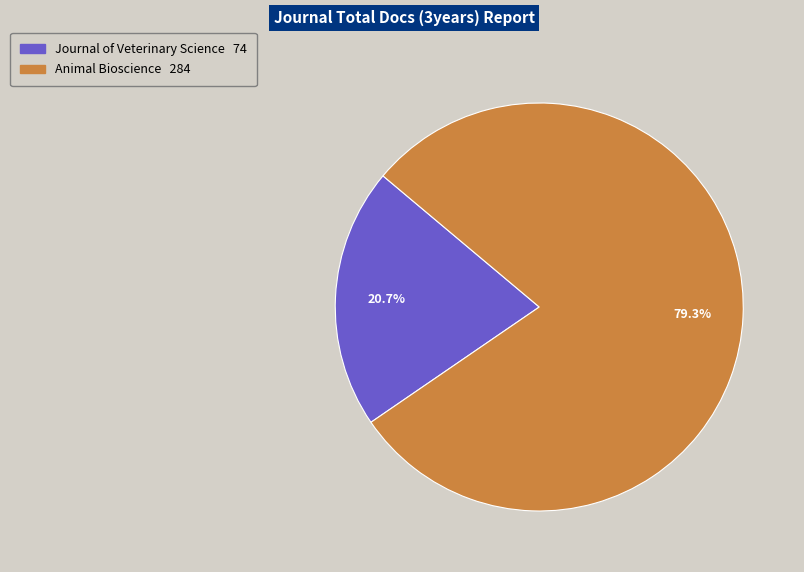

Does Journal of Veterinary Science account for over 50% of the chart?

No